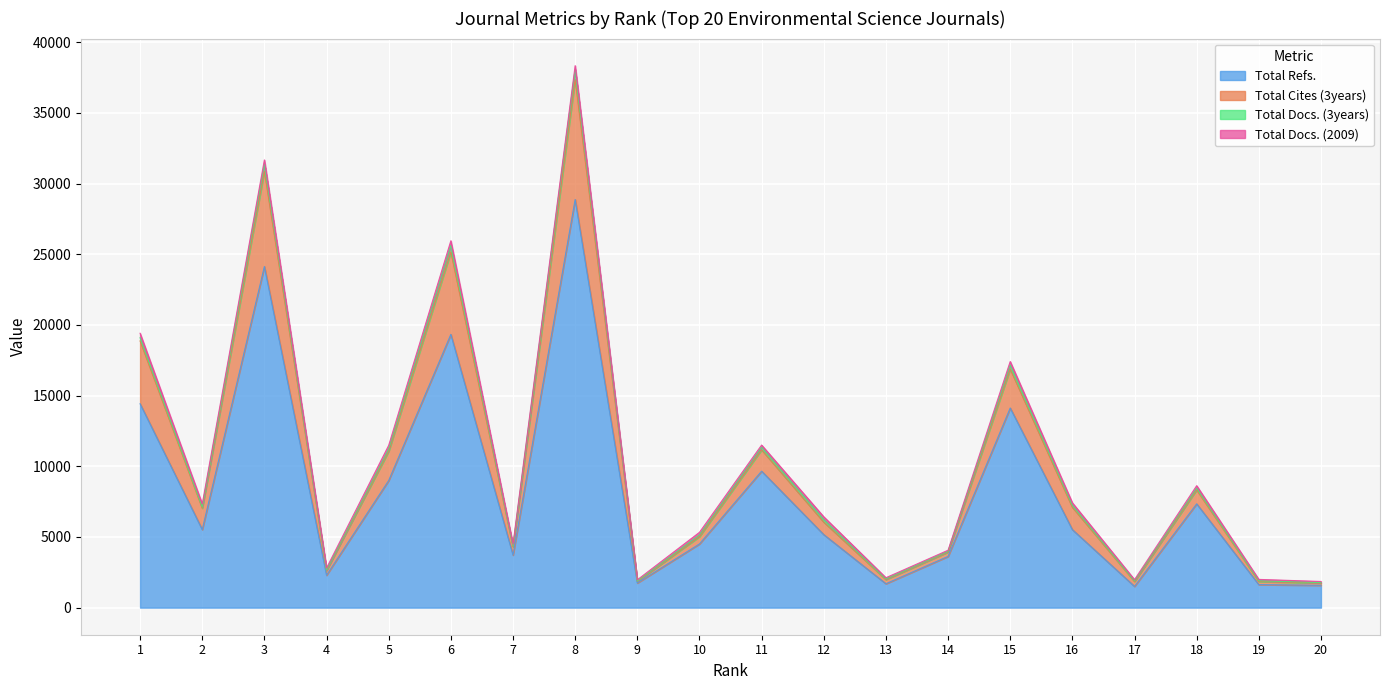

Which label corresponds to the largest value in the chart?

8